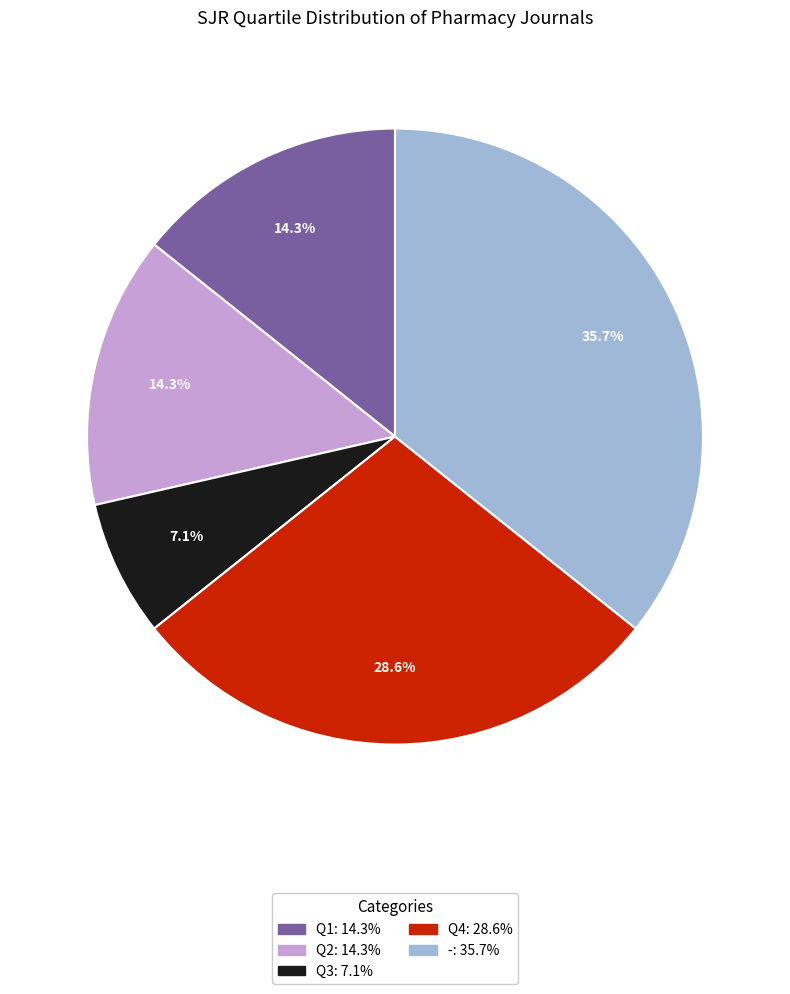

Does Q4 represent more than half of the total?

No